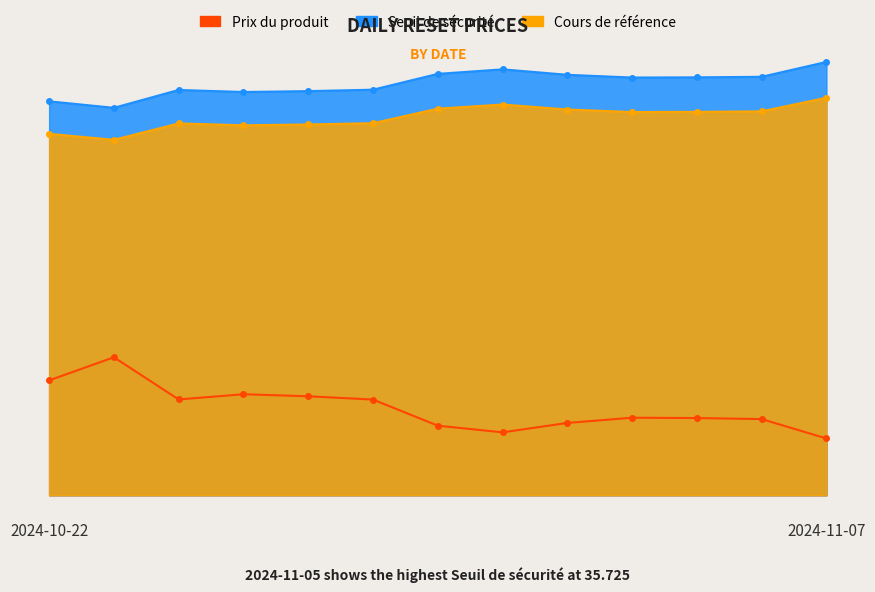

Where is the first local minimum for Seuil de sécurité?

2024-10-23